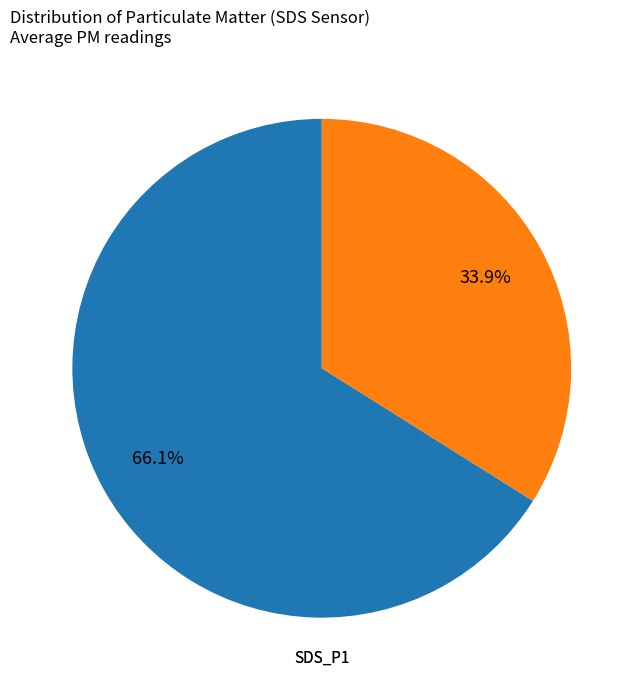

Is there any slice that represents more than half of the pie?

Yes